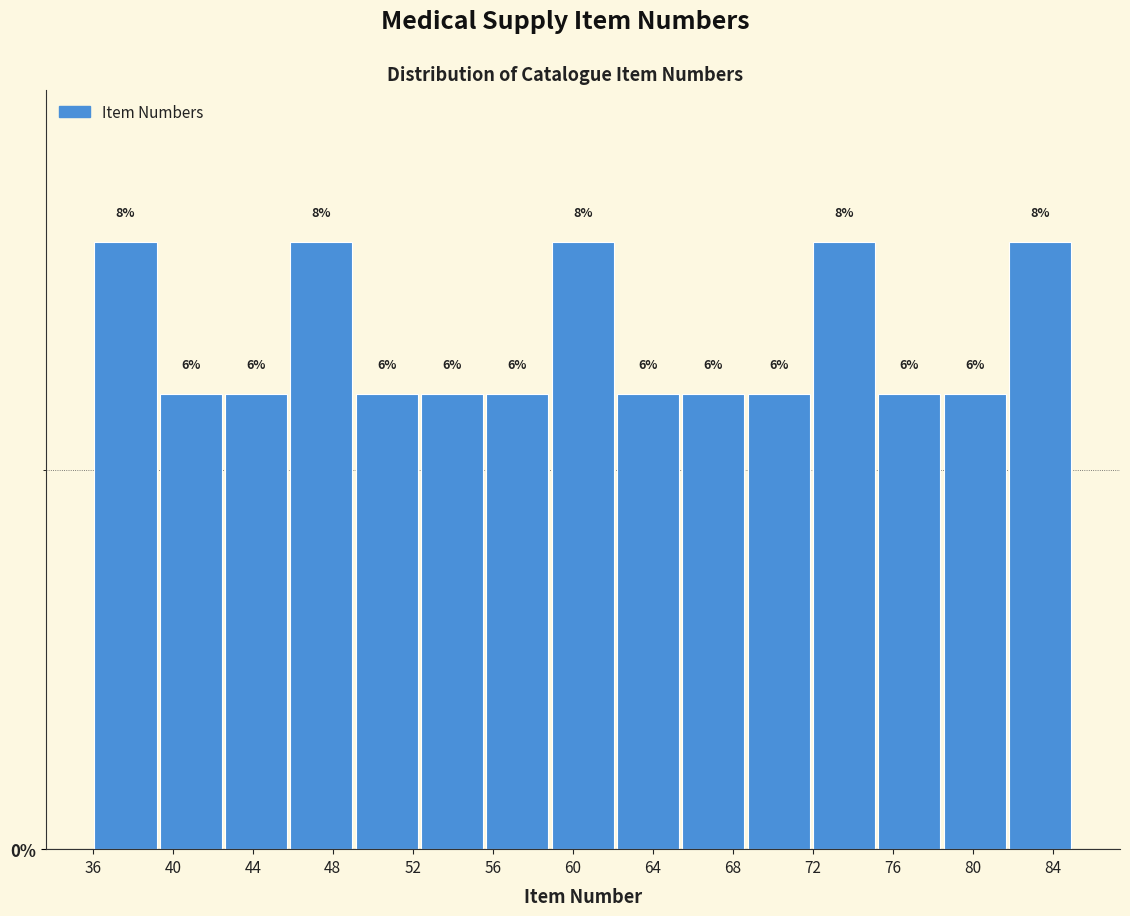

Reading left to right, list every bar in this chart as the range it spans on the x-axis followed by its height. The bar edges are not printed on the chart, so give them approximately, as read against the axis.

36.0 to 39.5: 8
39.5 to 42.5: 6
42.5 to 46.0: 6
46.0 to 49.0: 8
49.0 to 52.5: 6
52.5 to 55.5: 6
55.5 to 59.0: 6
59.0 to 62.0: 8
62.0 to 65.5: 6
65.5 to 68.5: 6
68.5 to 72.0: 6
72.0 to 75.0: 8
75.0 to 78.5: 6
78.5 to 81.5: 6
81.5 to 85.0: 8